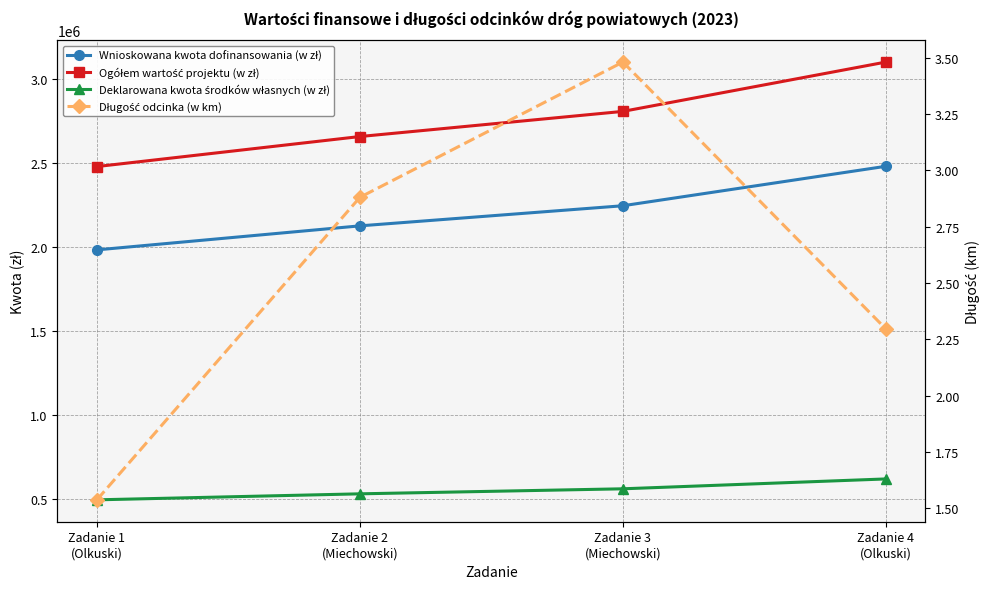

What is the difference between the highest and lowest values at Zadanie 3
(Miechowski)?

2804727.8